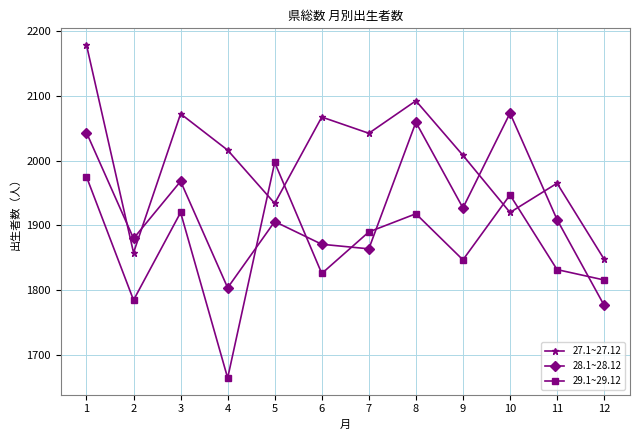

In 27.1~27.12, how many points are lower than both neighbors (excluding endpoints)?

4